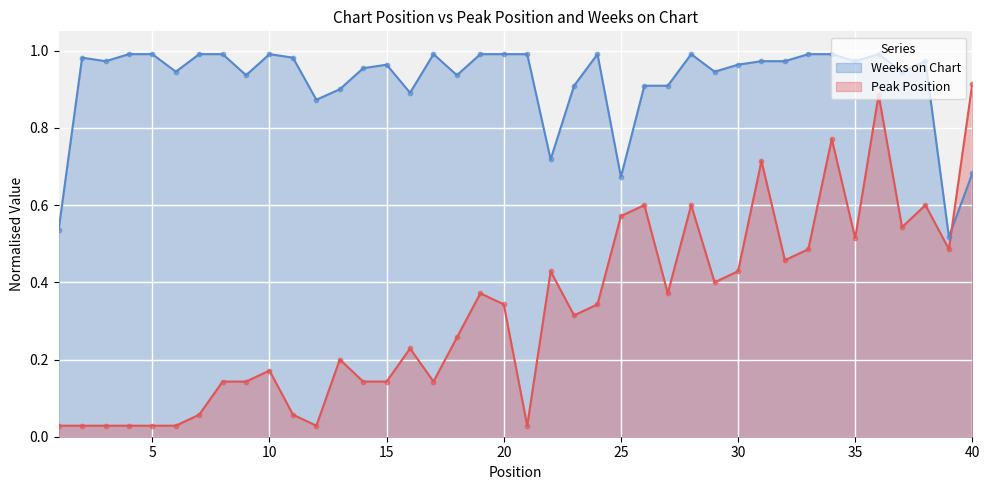

Is the value of Peak Position at 3 greater than the value of Weeks on Chart at 6?

No